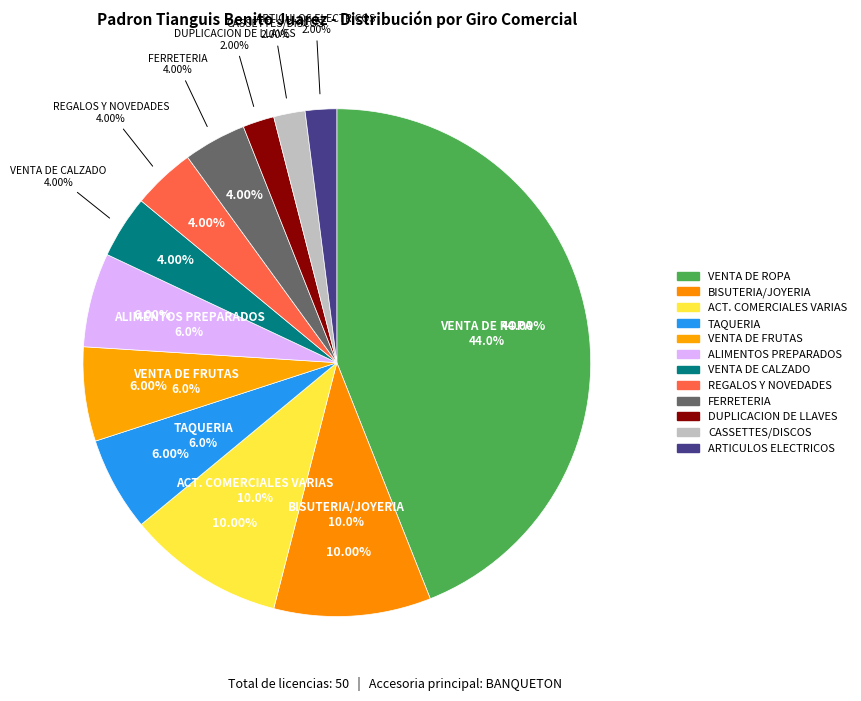

Rank the categories by value from highest to lowest.

VENTA DE ROPA, BISUTERIA, JOYERIA, FANTASIA Y RELOJES, ACTIVIDADES COMERCIALES VARIAS, TAQUERIA, VENTA DE FRUTAS, ALIMENTOS PREPARADOS, VENTA DE CALZADO, REGALOS Y NOVEDADES, FERRETERIA, DUPLICACION DE LLAVES, CASSETTES, DISCOS MUSICALES Y PELICULAS, ARTICULOS ELECTRICOS